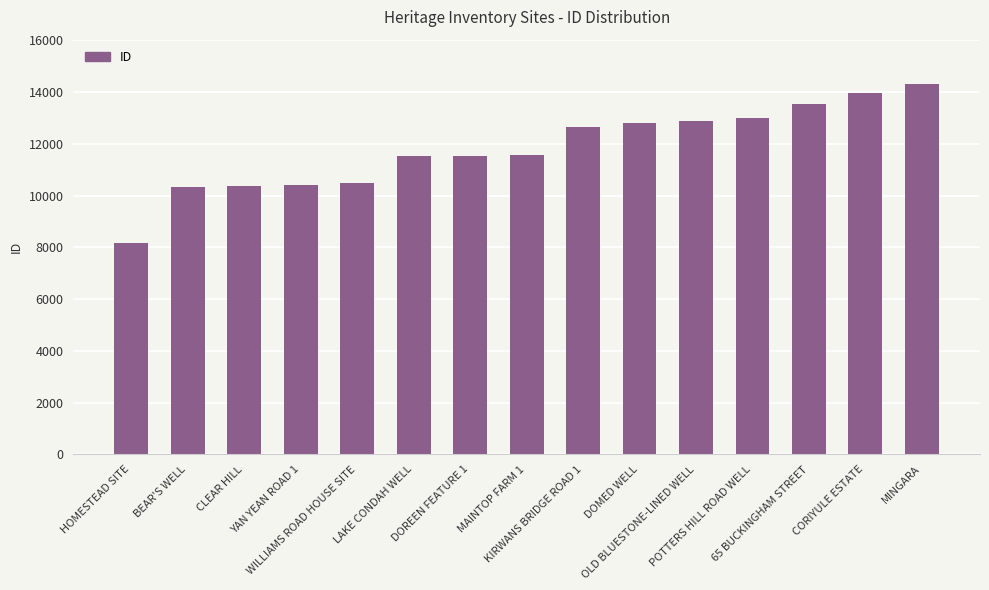

What is the change in value from WILLIAMS ROAD HOUSE SITE to KIRWANS BRIDGE ROAD 1?

+2173